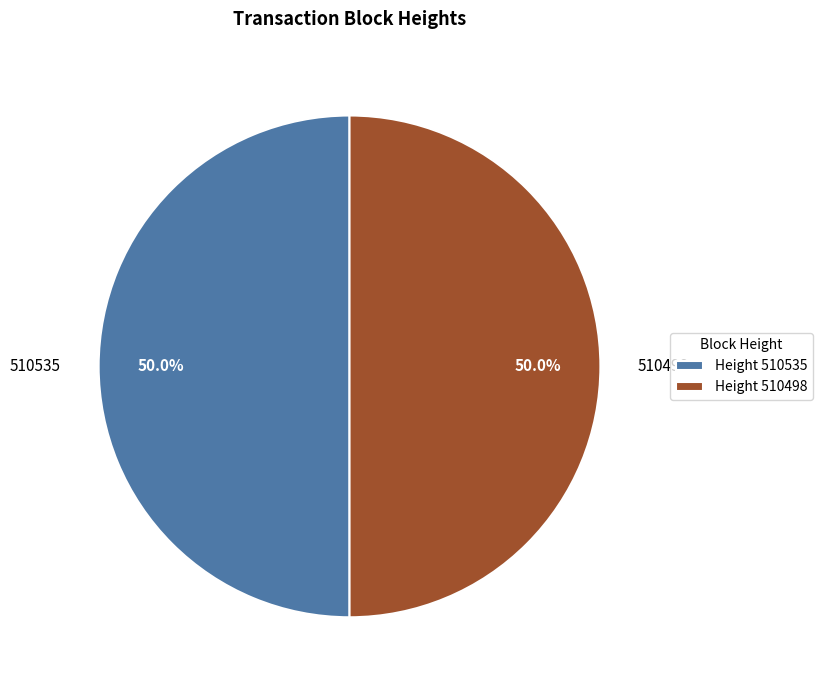

Combined, do 510535 and 510498 account for over 50%?

Yes